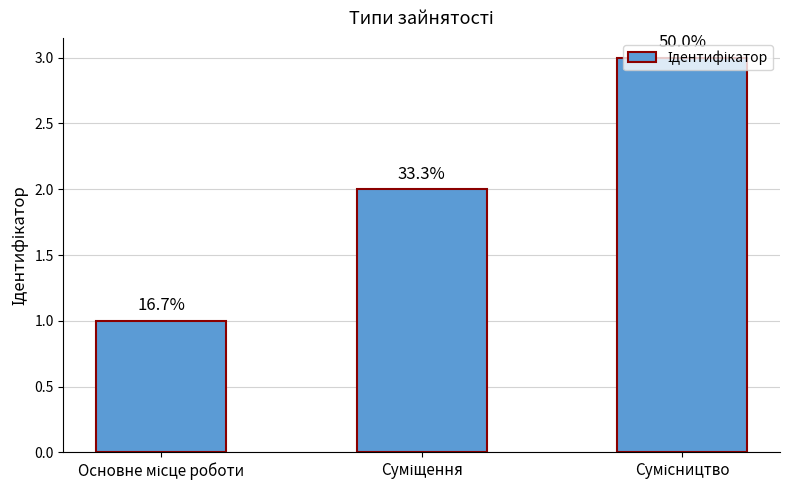

List the labels in order of value, smallest first.

Основне місце роботи, Суміщення, Сумісництво